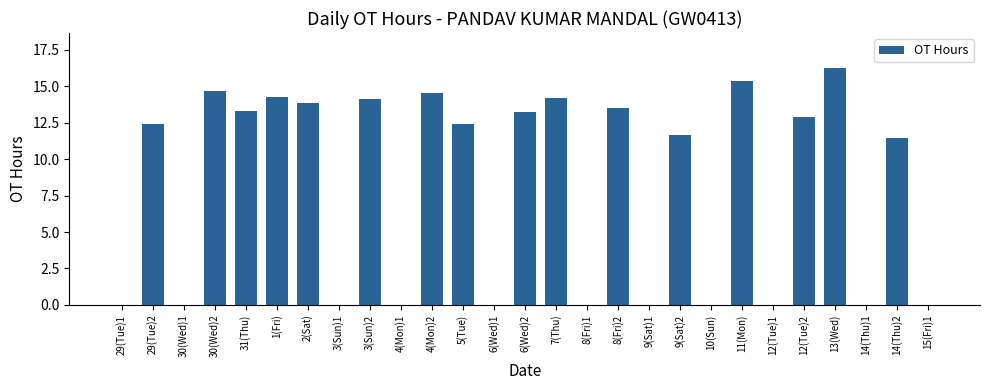

What is the maximum value shown in the chart?

16.2